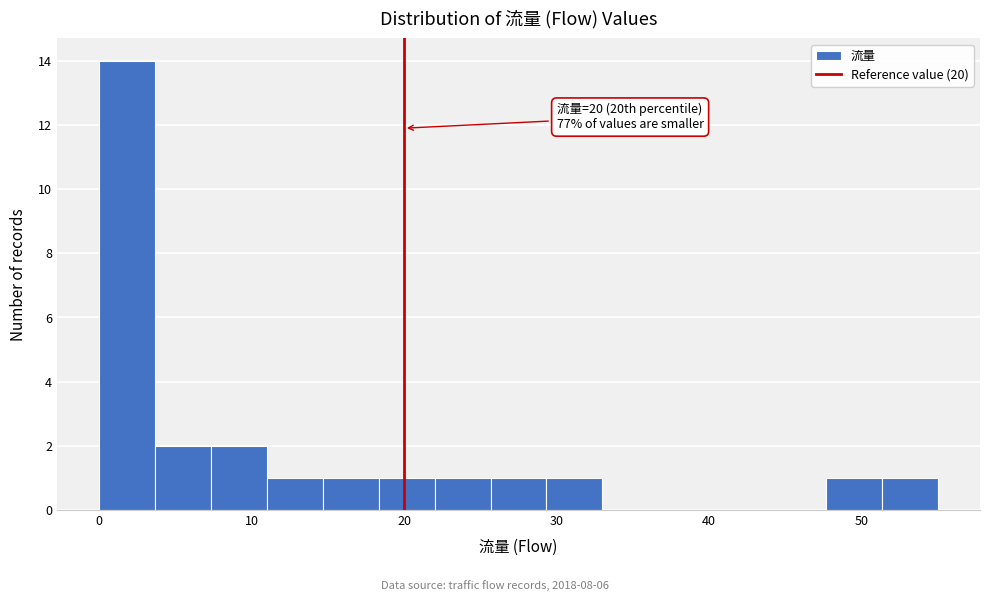

Around what value on the x-axis is the tallest bar? Give the approximate position of its centre, as read against the axis.

2